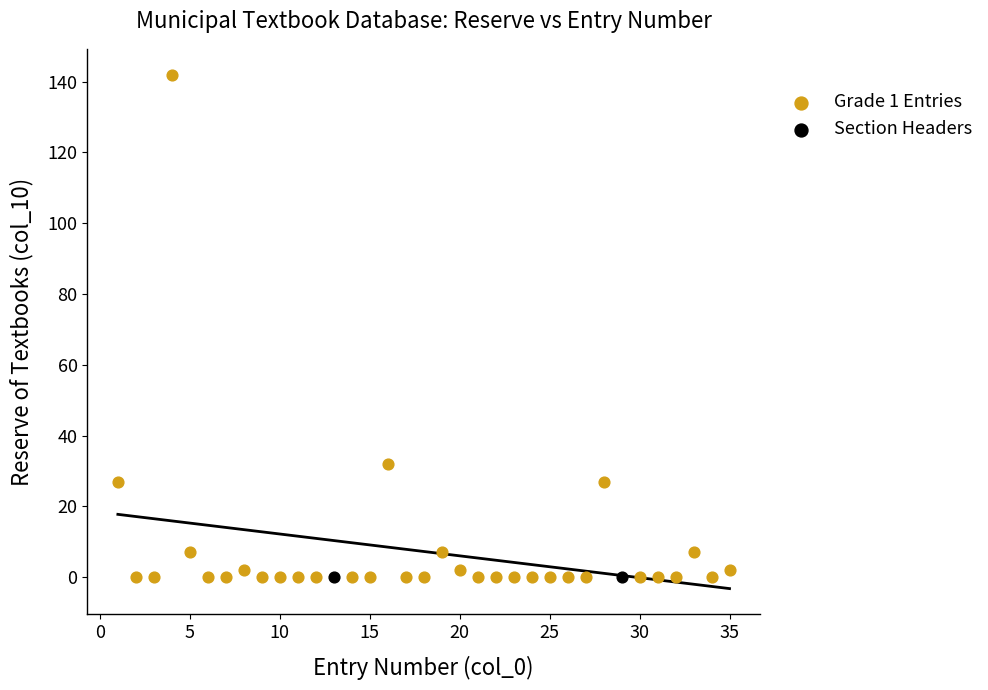

Which series reaches the maximum Y coordinate?

Grade 1 Entries